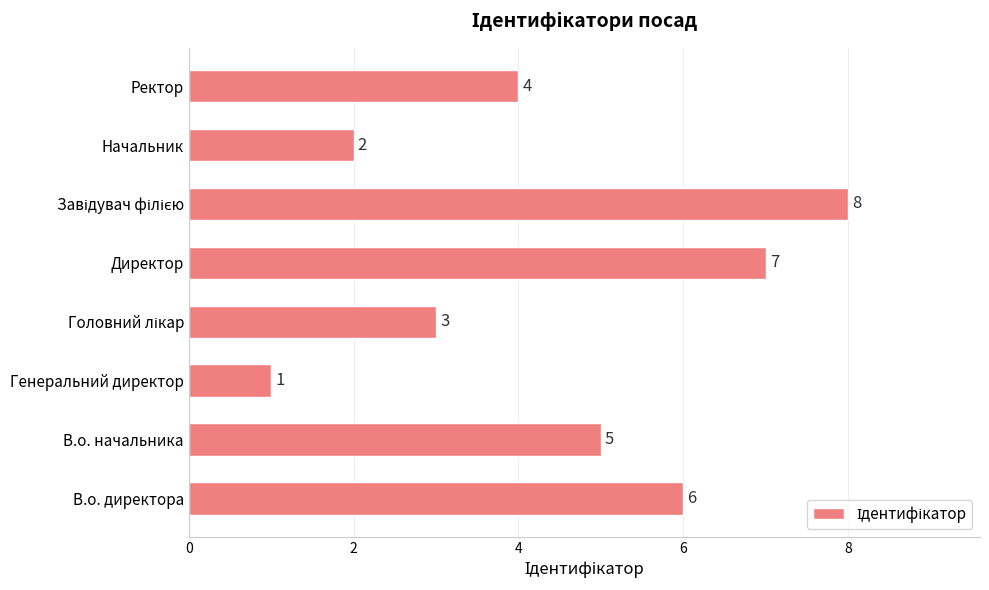

What is the maximum value shown in the chart?

8